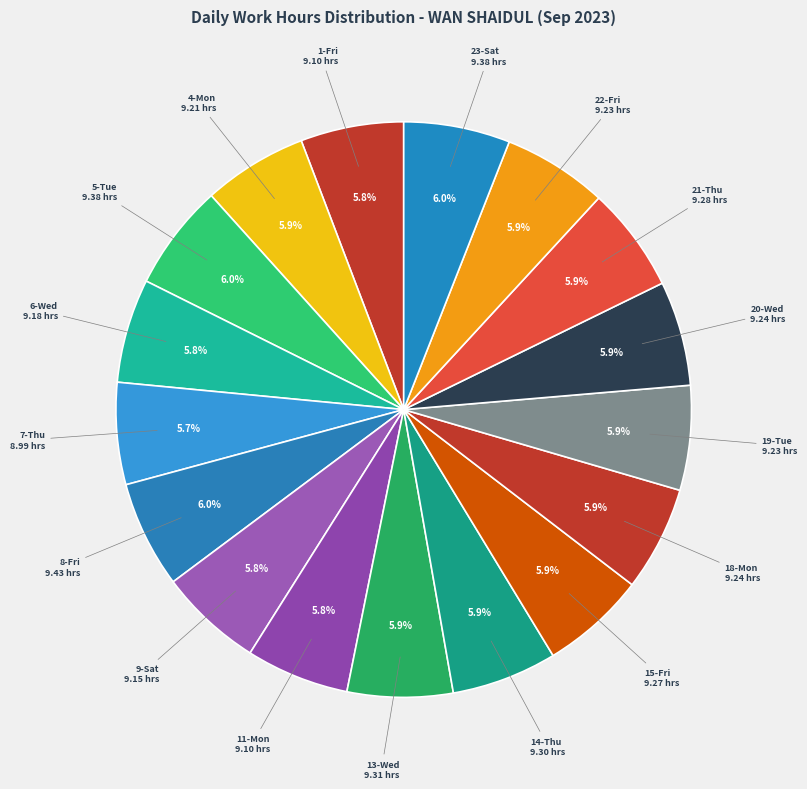

To the nearest percent, what is the average slice percentage?

6%